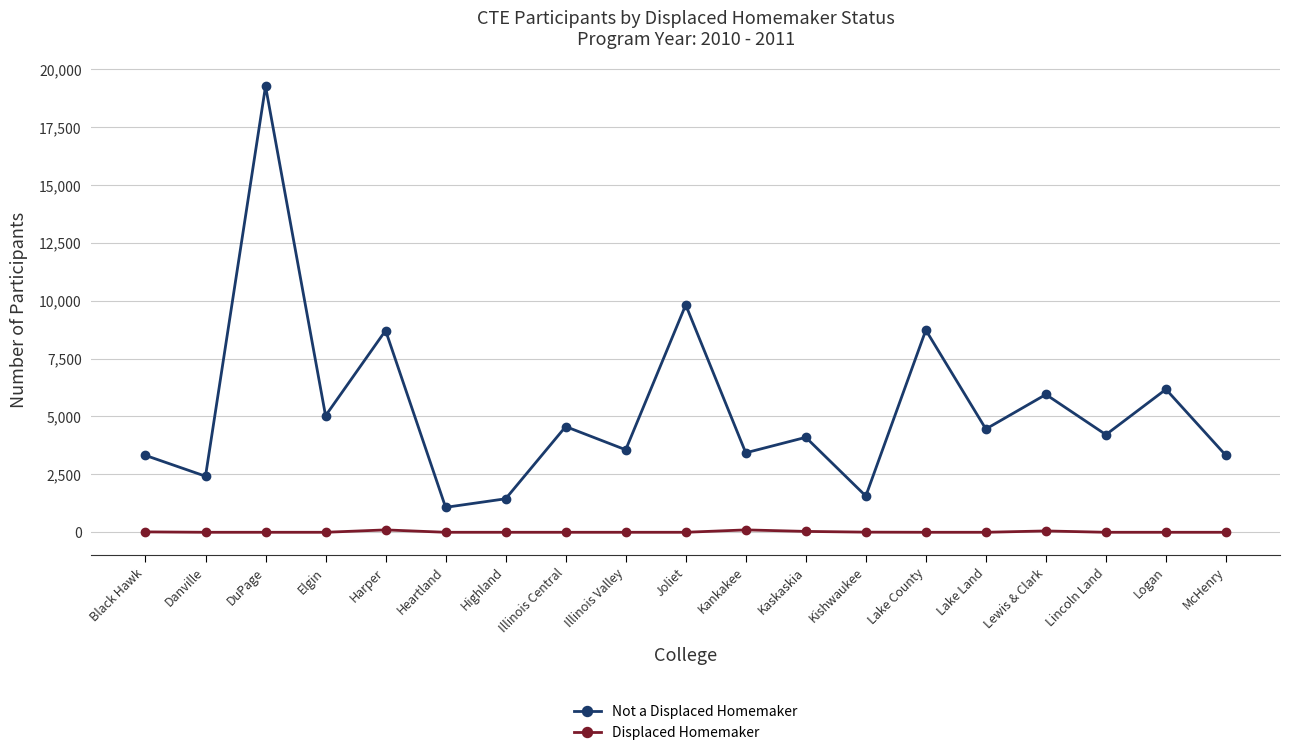

The value of Not a Displaced Homemaker at Illinois Central is 1565. True or false?

False